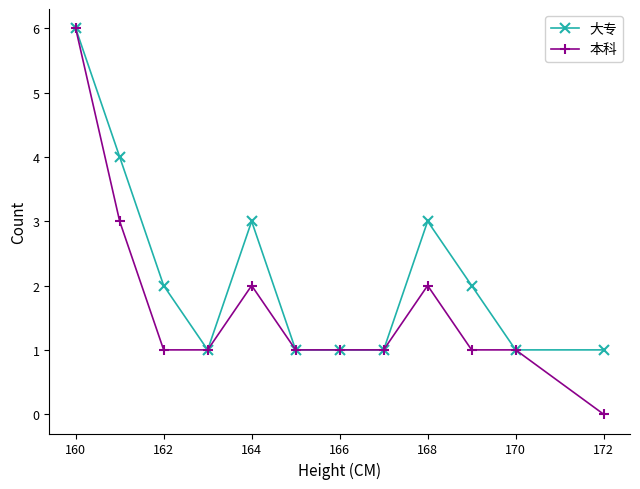

Is it true that 本科 equals 0 at 162?

False